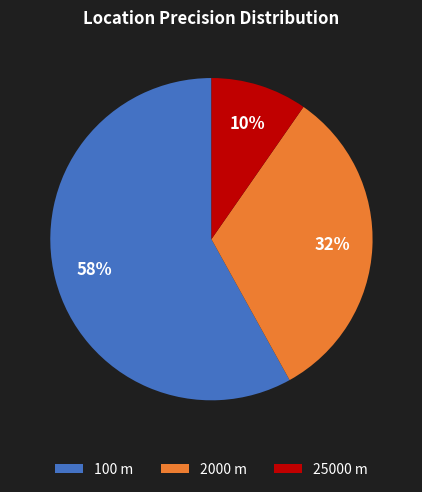

To the nearest percent, what is the combined percentage of 2000 and 25000?

42%